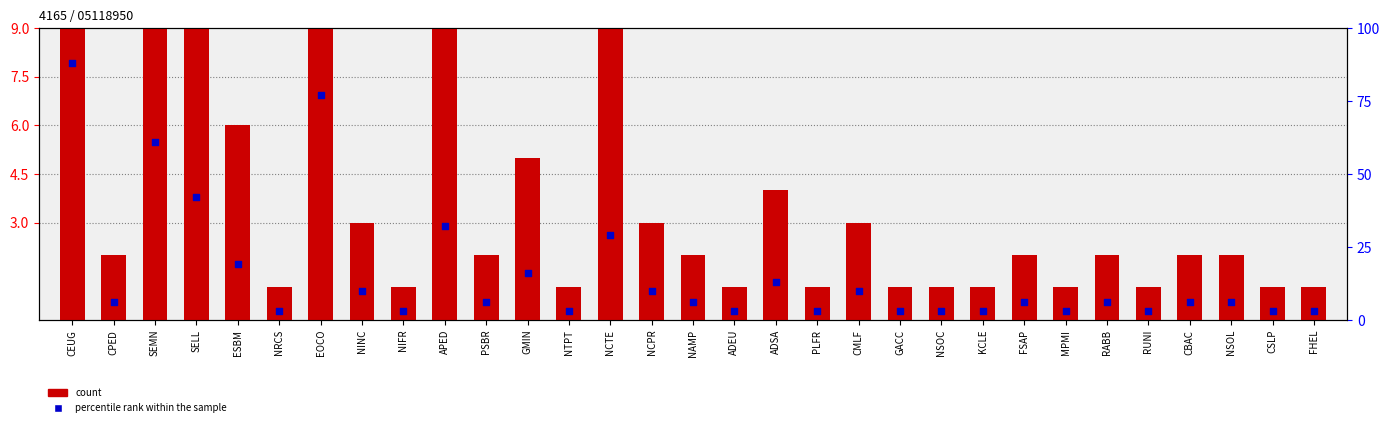

Which series has the largest total across all categories?

percentile rank within the sample